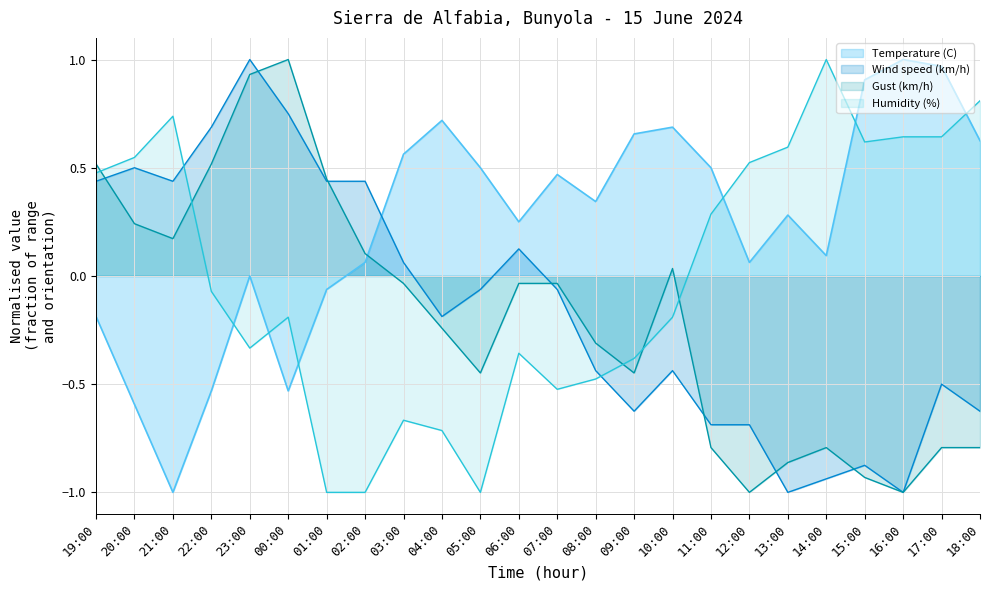

Reading left to right, list all the values displayed in this chart.

Temperature (C): -0.2	-0.6	-1.0	-0.5	0.0	-0.5	-0.1	0.1	0.6	0.7	0.5	0.2	0.5	0.3	0.7	0.7	0.5	0.1	0.3	0.1	0.9	1.0	1.0	0.6
Wind speed (km/h): 0.4	0.5	0.4	0.7	1.0	0.8	0.4	0.4	0.1	-0.2	-0.1	0.1	-0.1	-0.4	-0.6	-0.4	-0.7	-0.7	-1.0	-0.9	-0.9	-1.0	-0.5	-0.6
Gust (km/h): 0.5	0.2	0.2	0.5	0.9	1.0	0.4	0.1	-0.0	-0.2	-0.4	-0.0	-0.0	-0.3	-0.4	0.0	-0.8	-1.0	-0.9	-0.8	-0.9	-1.0	-0.8	-0.8
Humidity (%): 0.5	0.5	0.7	-0.1	-0.3	-0.2	-1.0	-1.0	-0.7	-0.7	-1.0	-0.4	-0.5	-0.5	-0.4	-0.2	0.3	0.5	0.6	1.0	0.6	0.6	0.6	0.8